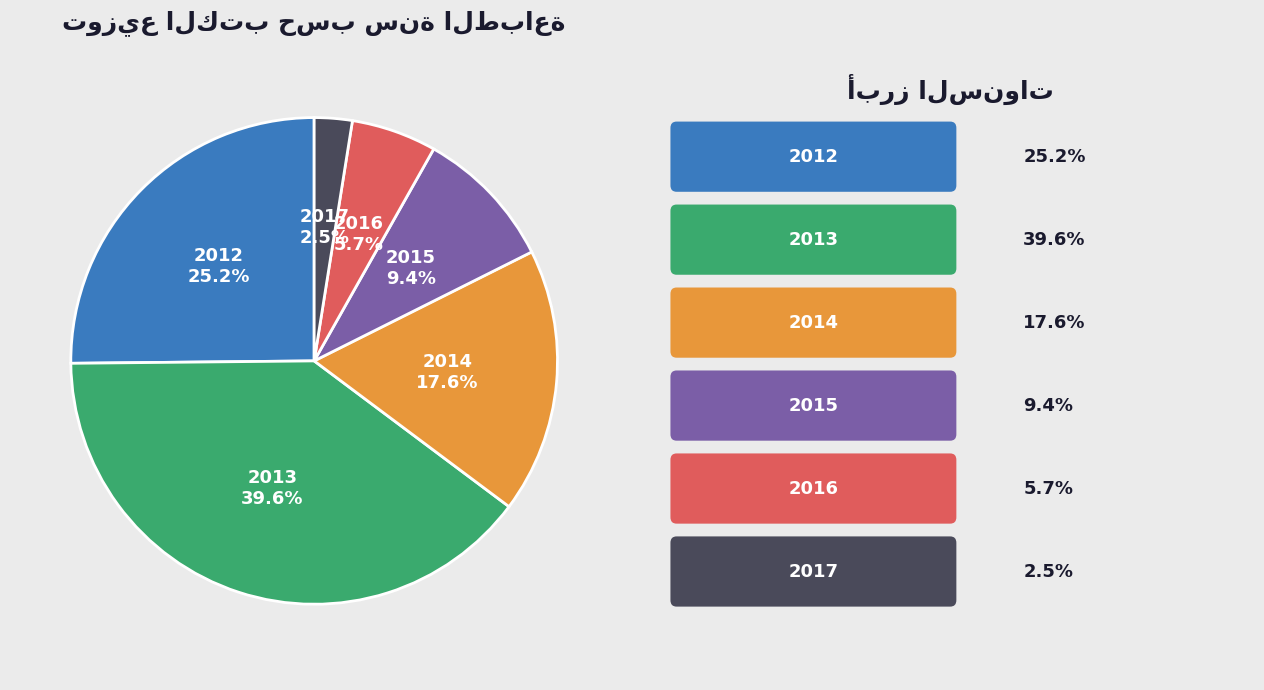

Does any single category account for the majority?

No